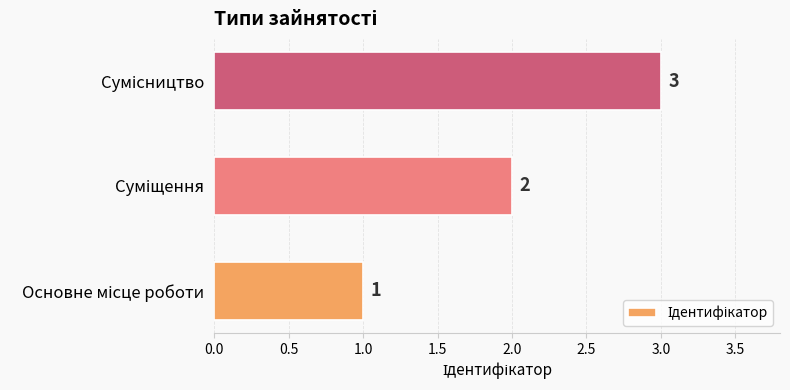

Count the values in the range 1 to 3.

3